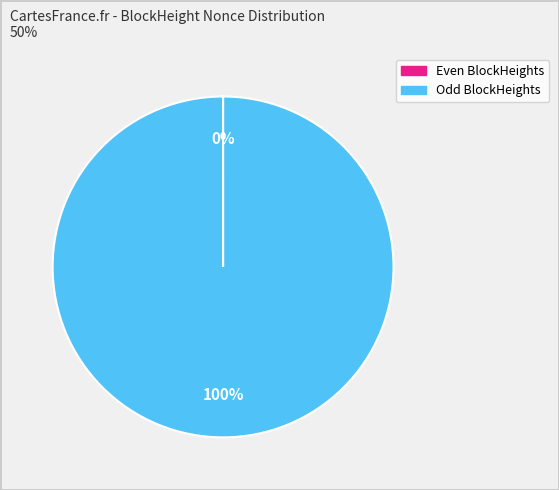

Is there a majority slice in this chart?

Yes